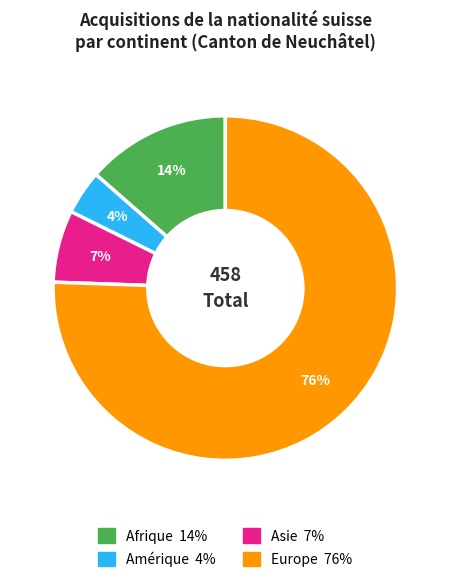

Count the number of slices in the pie.

4